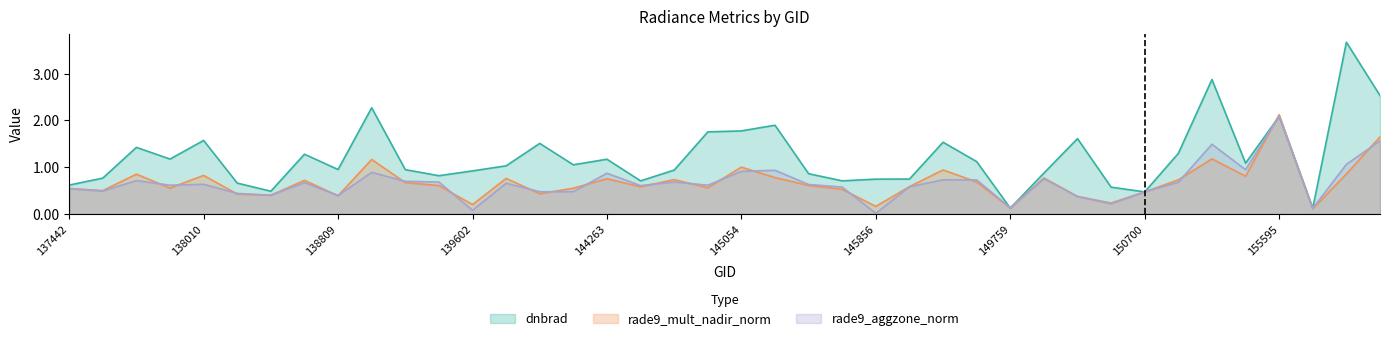

In rade9_aggzone_norm, how many points are lower than both neighbors (excluding endpoints)?

13